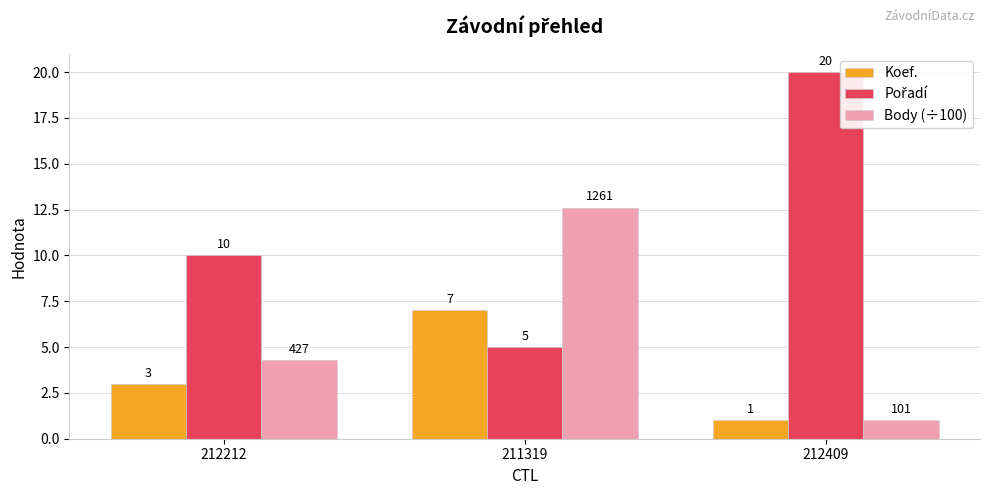

What is the average value of the Body (÷100) series?

6.0